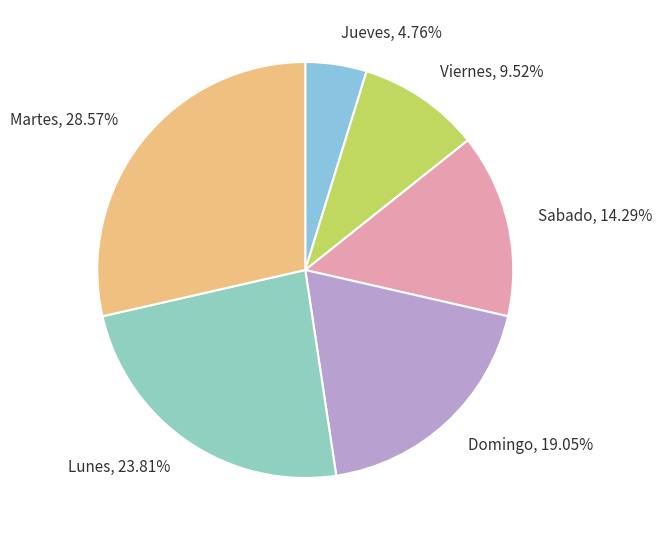

To the nearest percent, what is the combined percentage of Sabado and Jueves?

19%